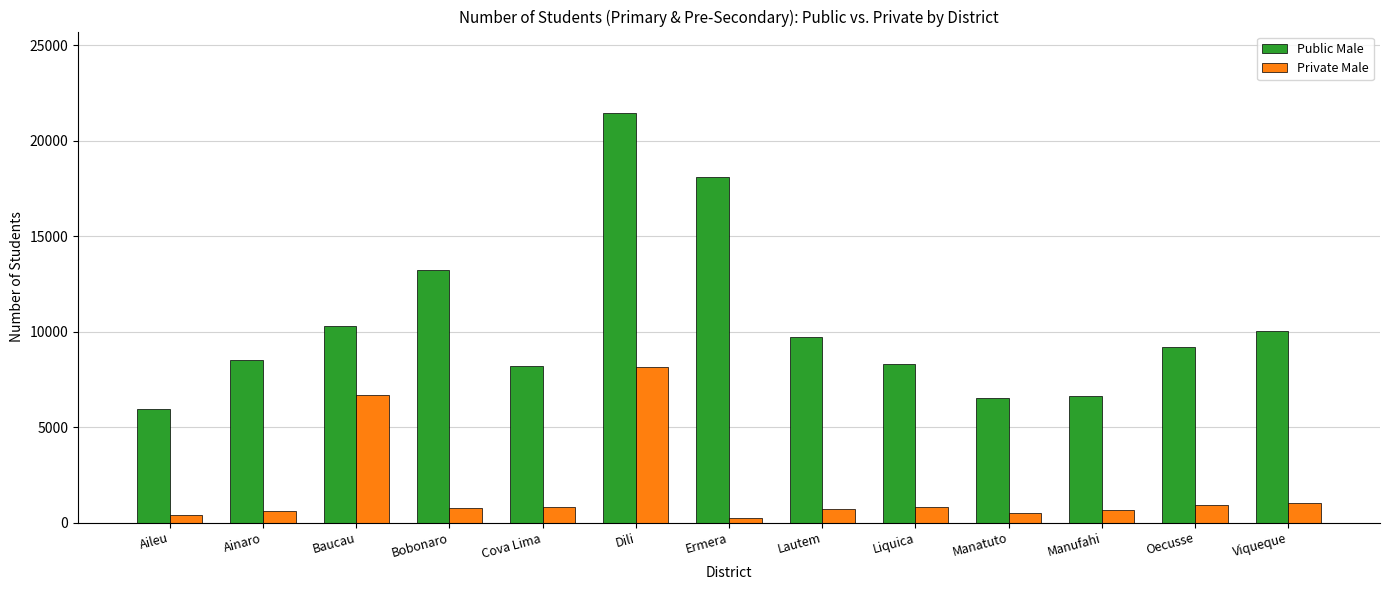

Which category has the highest value in the Private Male series?

Dili